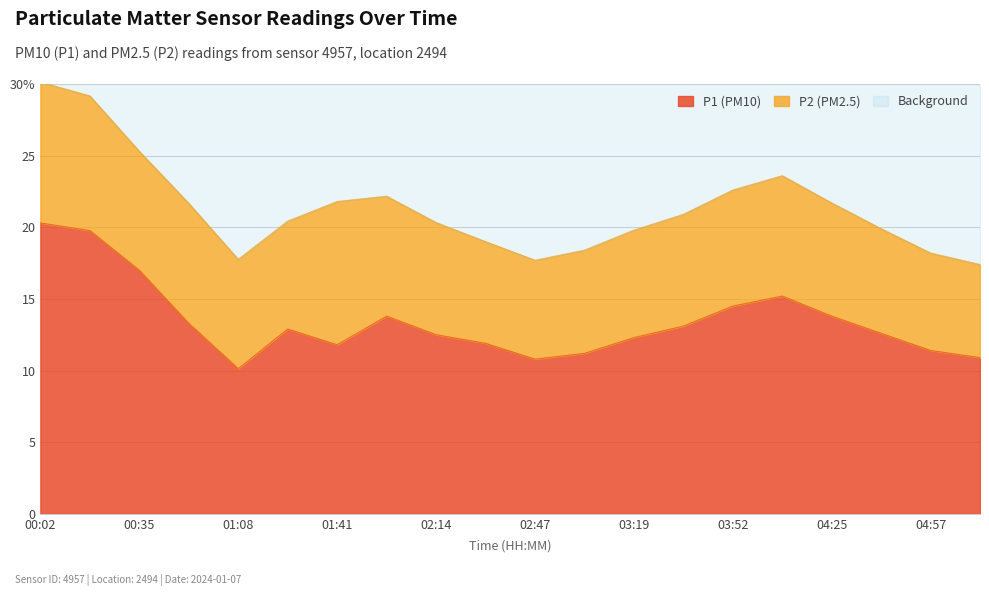

Between 03:36 and 03:19, which is larger?

03:36